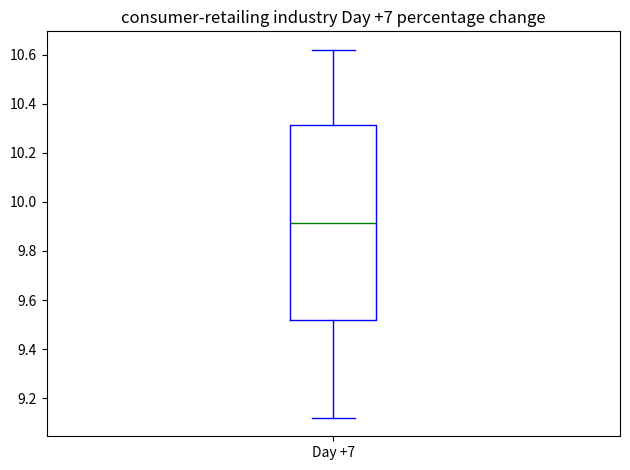

Where does the lower whisker of the box for Day +7 end on the y-axis? The values are not printed on the chart, so give them approximately, as read against the axis.

9.12